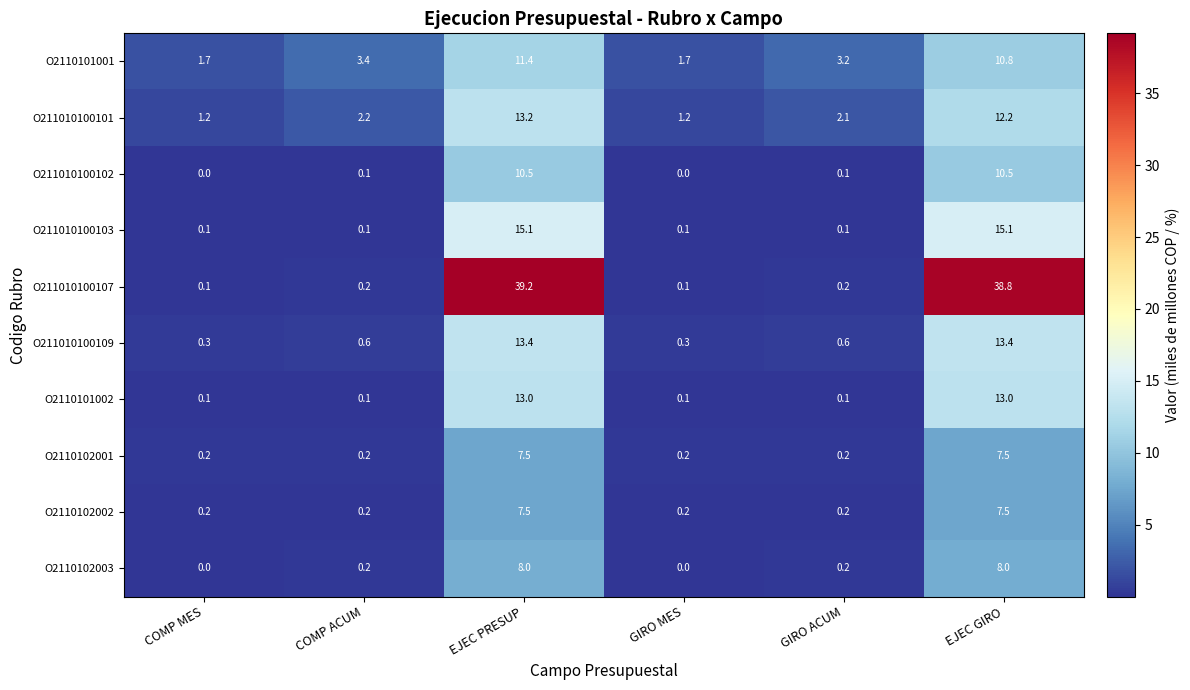

Which series has the widest spread of values?

O211010100107